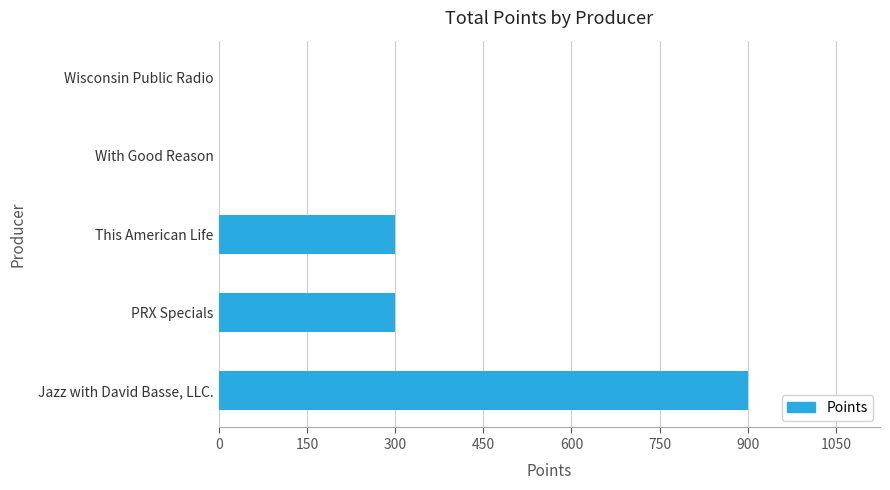

True or false: the data shows 373 at With Good Reason.

False